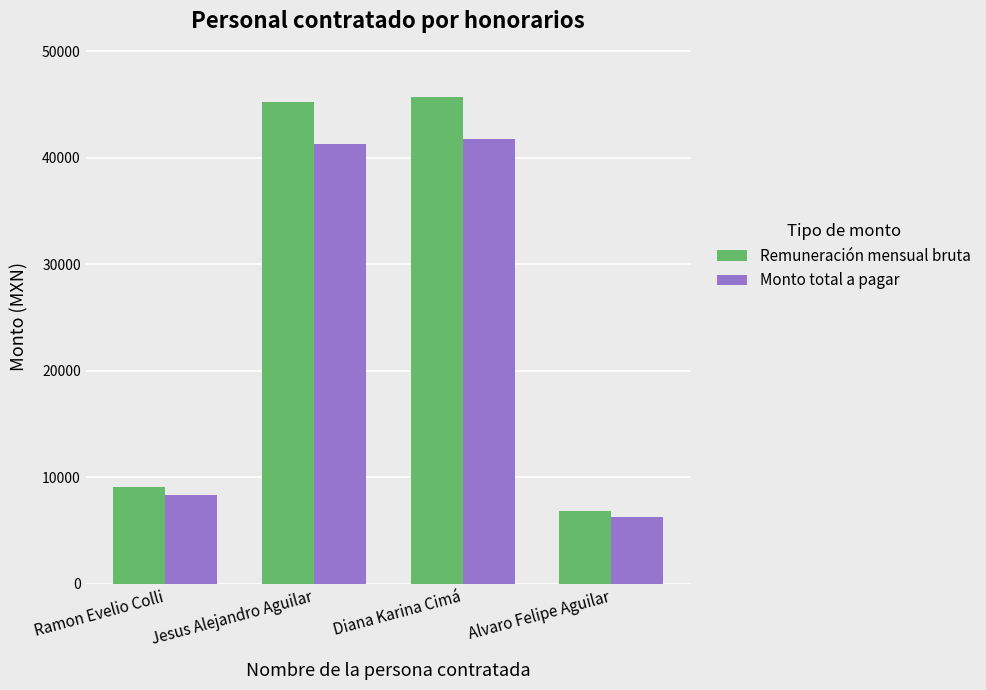

How many bars are there in each group?

2